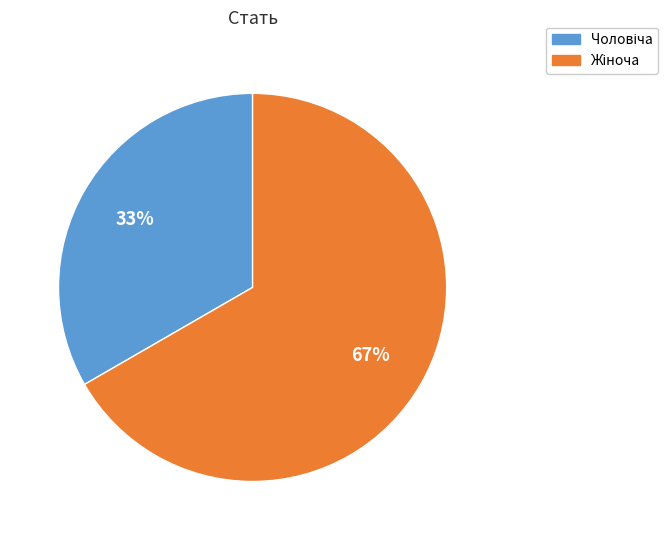

Does any single category account for the majority?

Yes